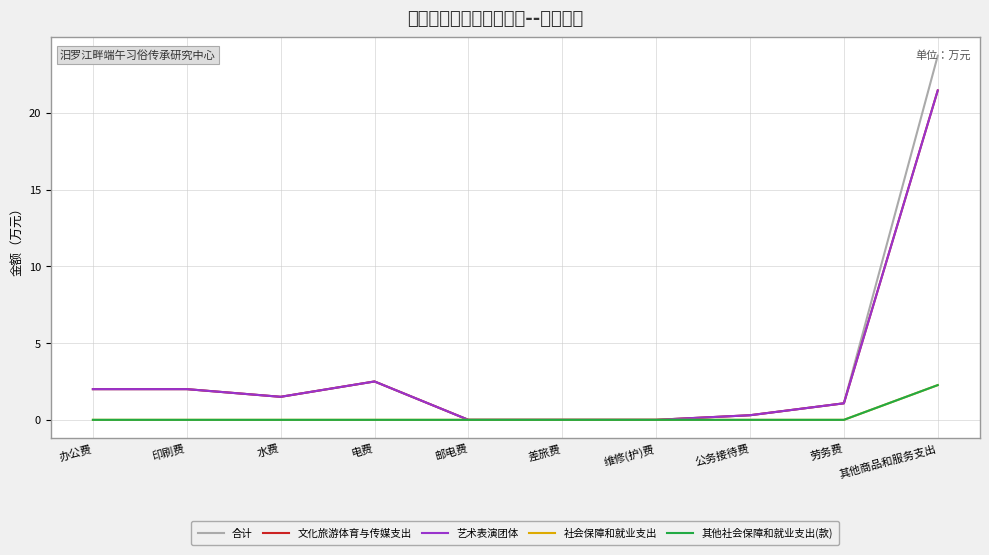

What is the greatest value displayed?

23.7